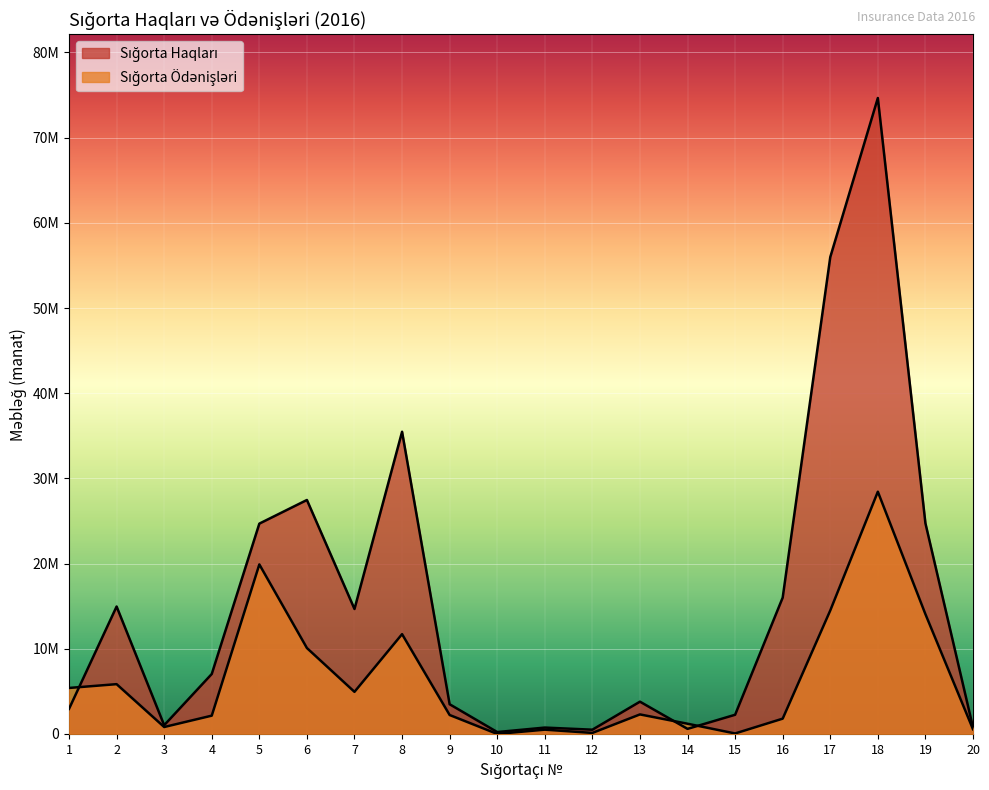

Reading left to right, list all the values displayed in this chart.

Sığorta Haqları: 1=2942569.7	2=14958147.1	3=1021137.8	4=7036573.5	5=24689272.9	6=27464331.0	7=14665597.2	8=35474171.0	9=3483503.4	10=219085.0	11=745519.1	12=497126.1	13=3786529.7	14=593950.5	15=2248456.6	16=16003849.1	17=55981736.3	18=74656310.2	19=24731313.0	20=764758.3
Sığorta Ödənişləri: 1=5396762.4	2=5842936.7	3=811624.4	4=2145098.8	5=19900732.8	6=10083454.5	7=4939121.6	8=11713851.0	9=2221186.7	10=752.8	11=500917.4	12=116745.8	13=2290106.3	14=1197073.0	15=54252.2	16=1793443.8	17=14494623.7	18=28436331.6	19=14061577.0	20=549372.4